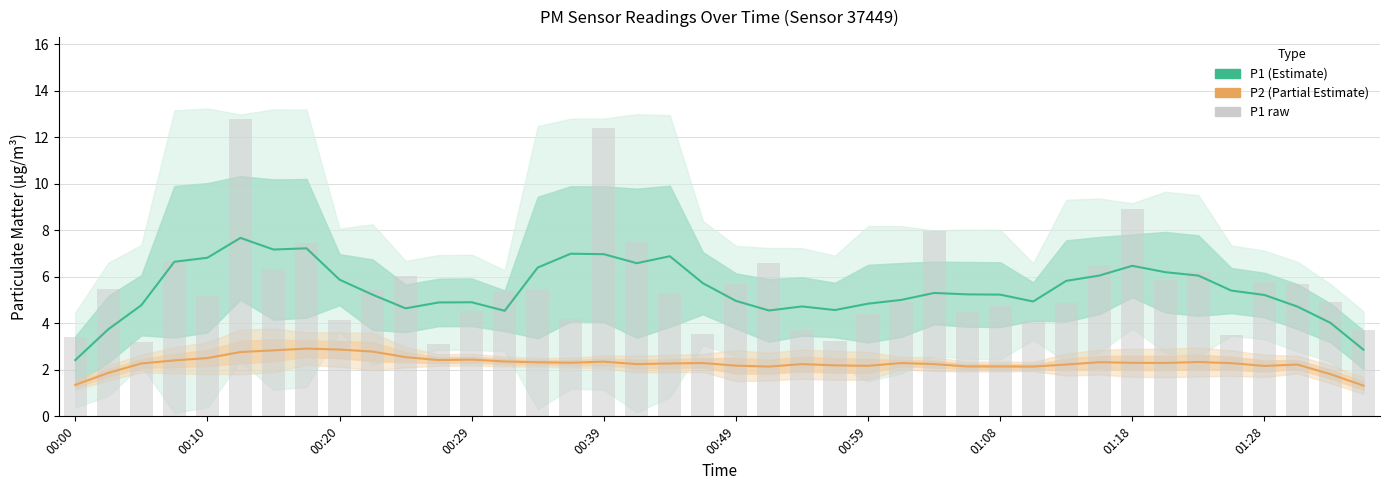

What are all the series names shown in the legend?

P1 (Estimate), P2 (Partial Estimate), P1 raw